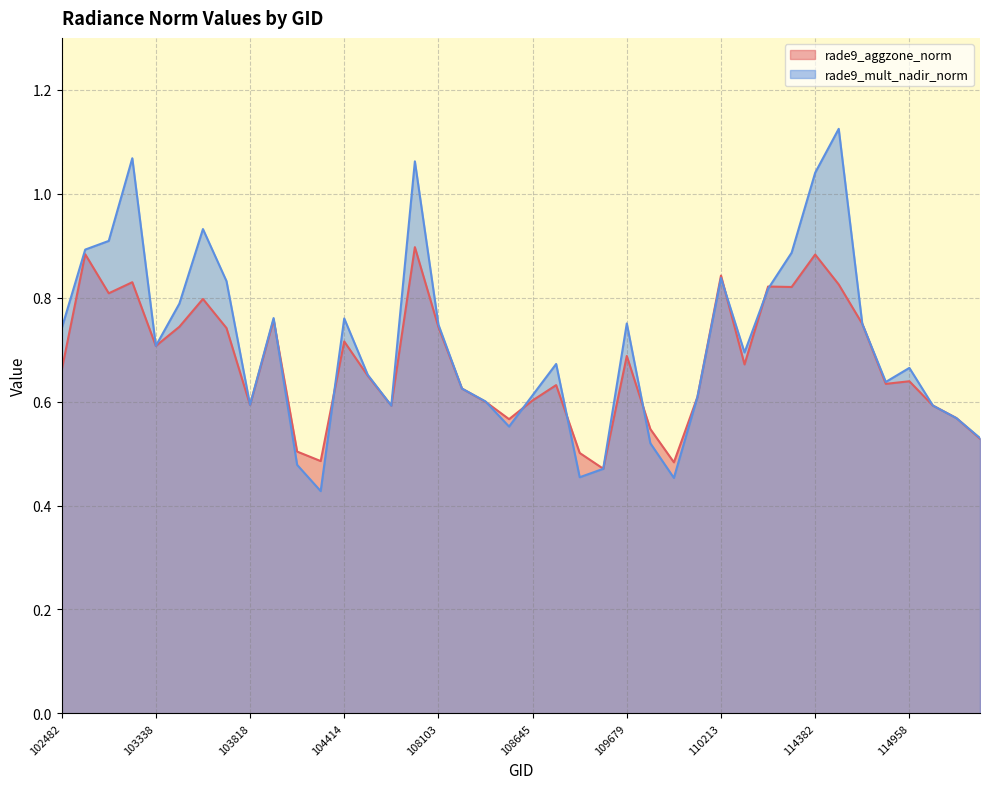

How many lines are shown in the chart?

2